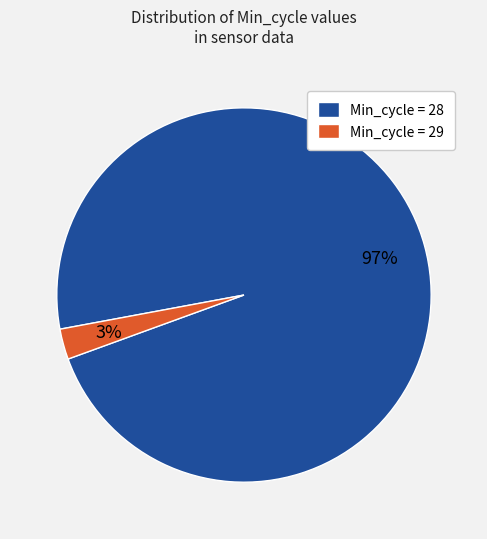

How many segments does this pie chart have?

2